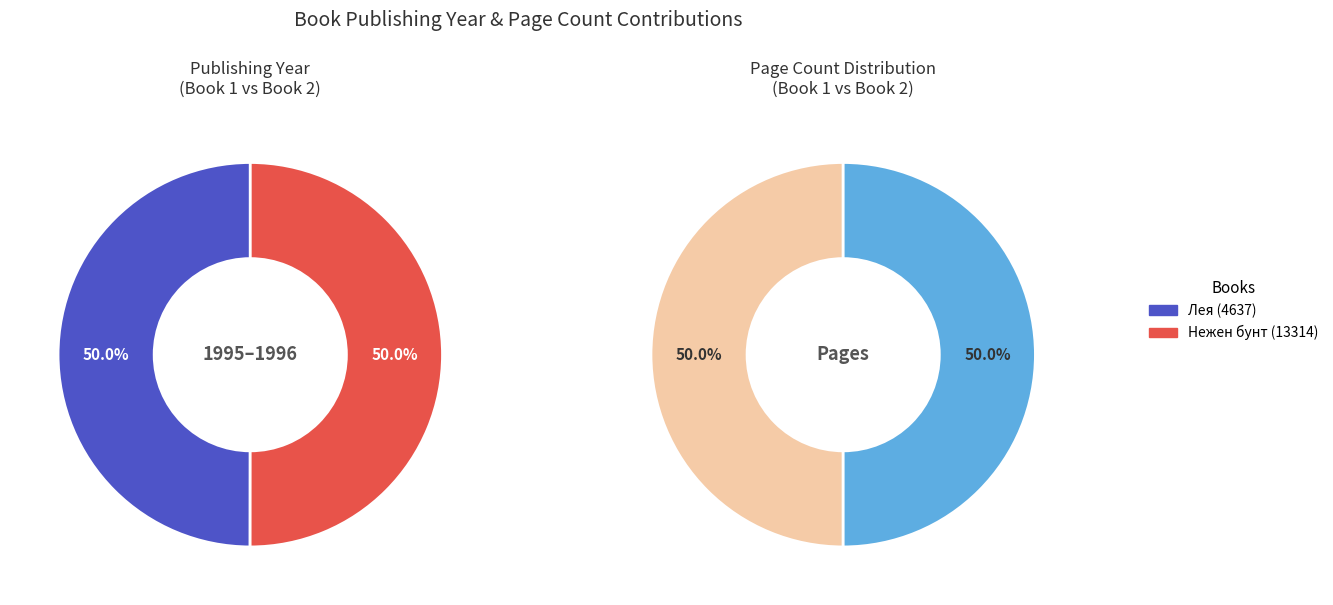

Rank the categories by value from highest to lowest.

Нежен бунт (13314), Лея (4637)